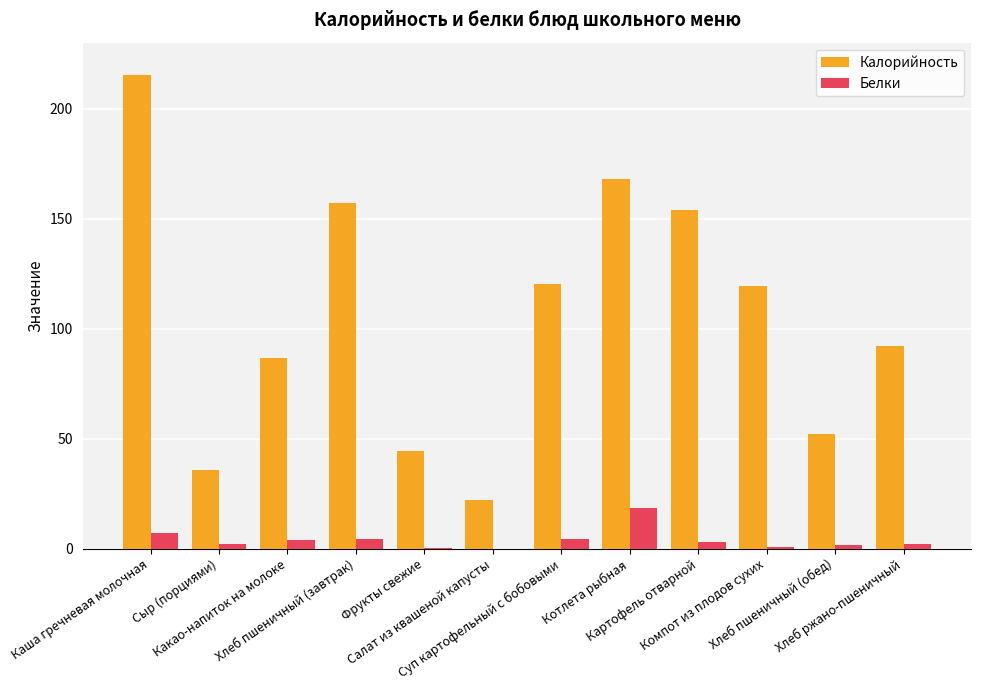

At which label does Белки first exceed 3?

Каша гречневая молочная